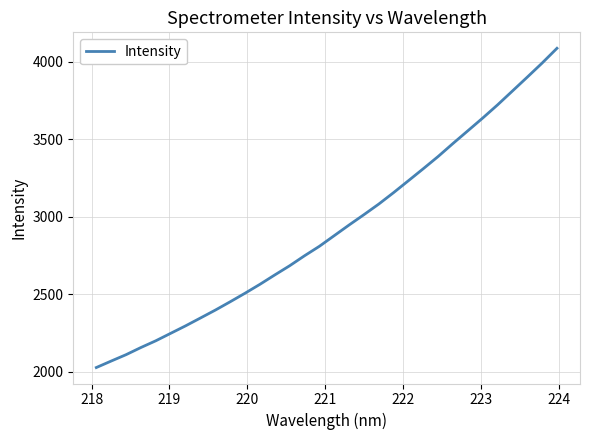

How many lines are shown in the chart?

1